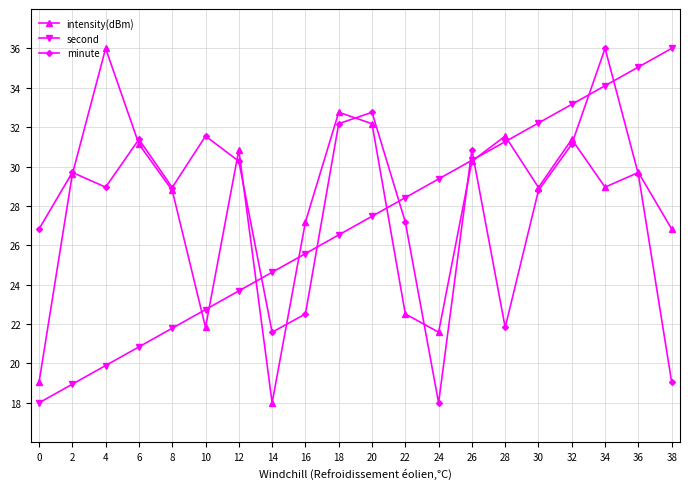

How many times do intensity(dBm) and second cross each other?

7